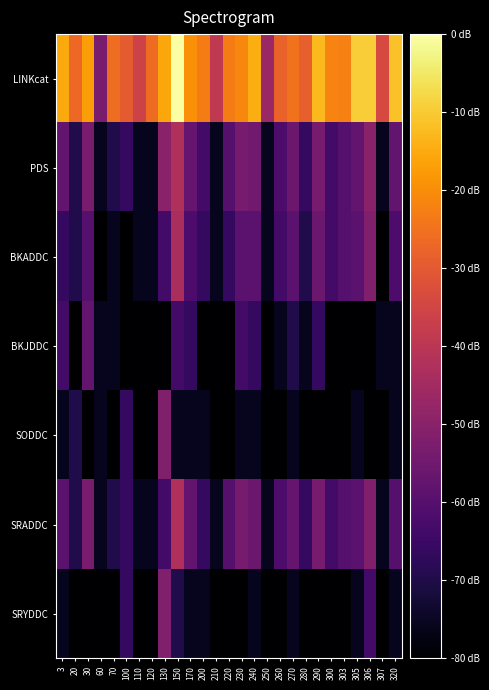

What is the total value across all series at 70?

-708.4